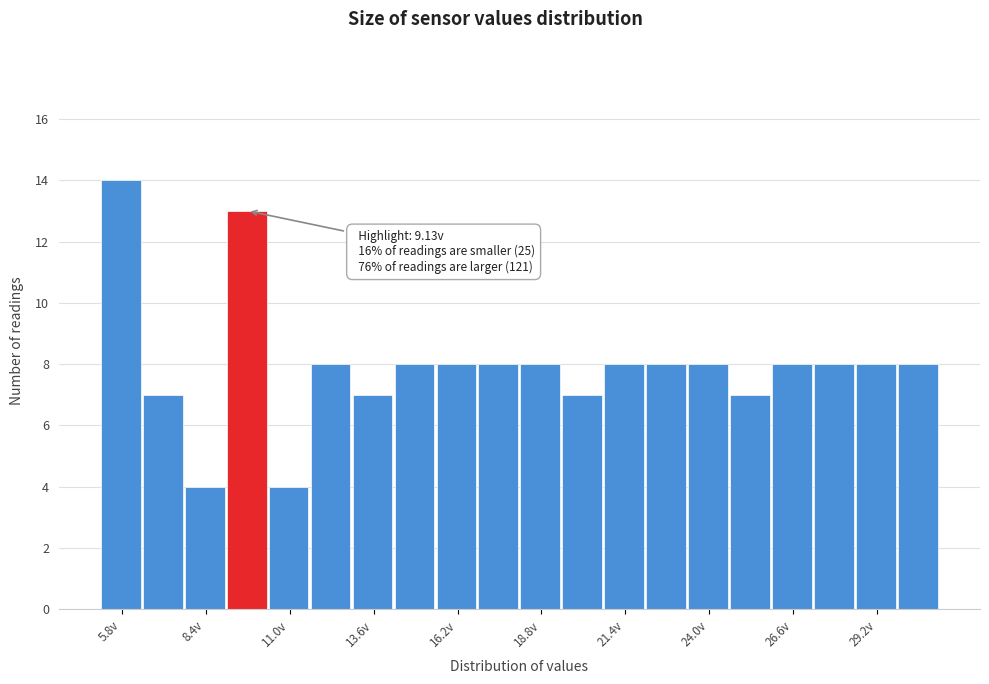

Around what value on the x-axis is the tallest bar? Give the approximate position of its centre, as read against the axis.

6.0